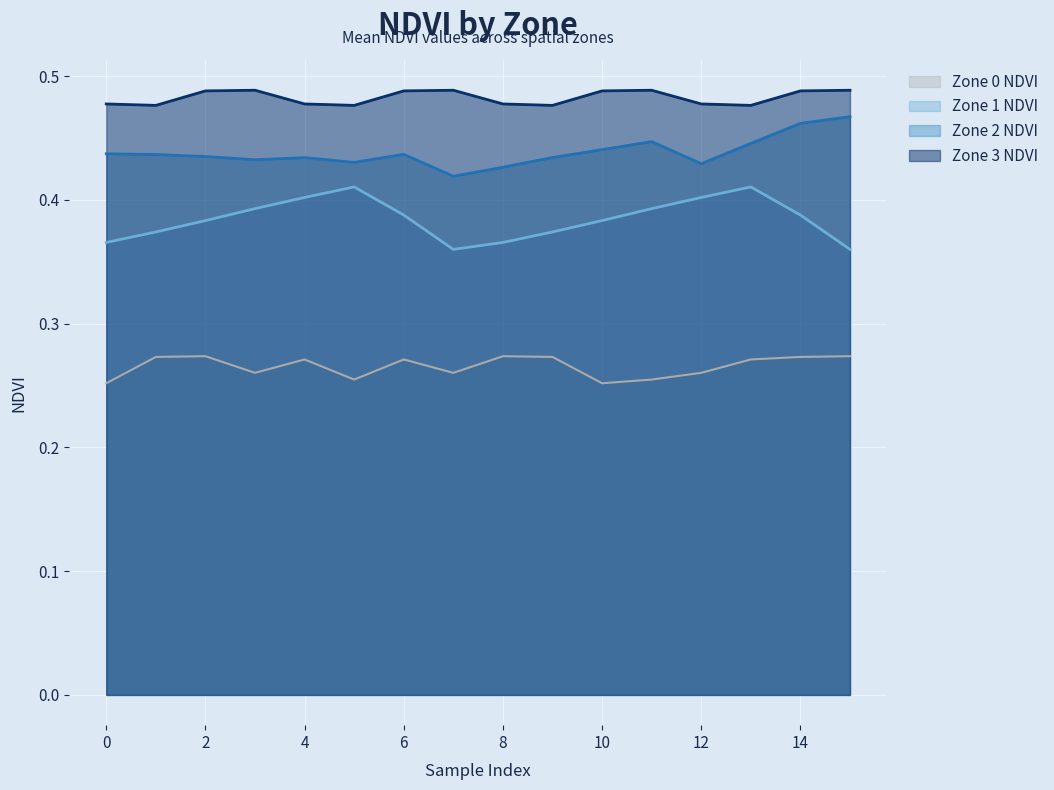

At which category does Zone 3 NDVI reach its first local peak?

3